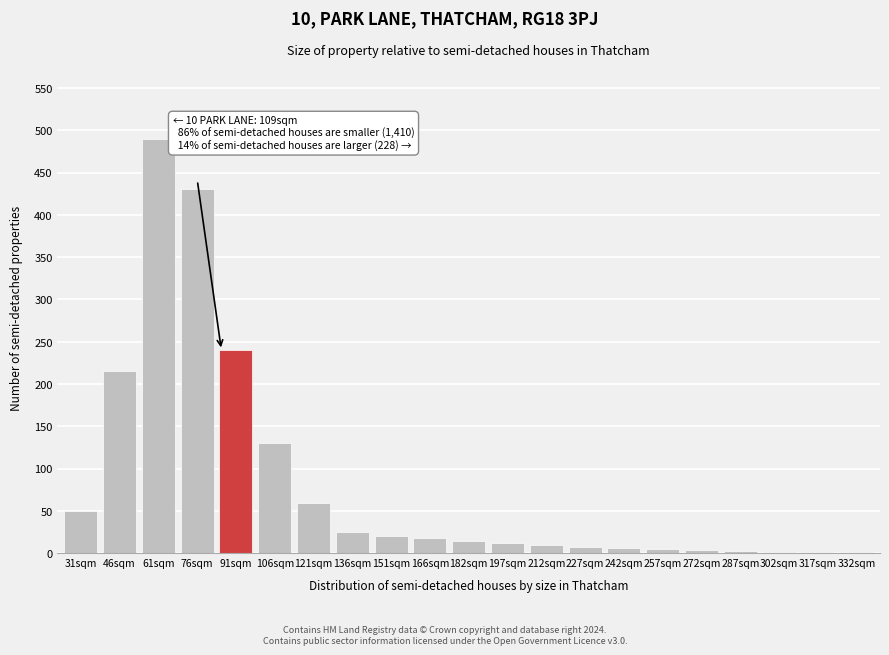

Approximately how many times larger is the value at 197sqm compared to 182sqm?

0.8